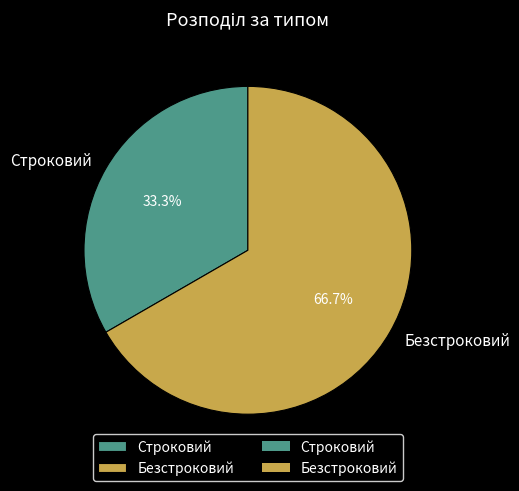

To the nearest percent, what percentage of the pie is Строковий?

33%